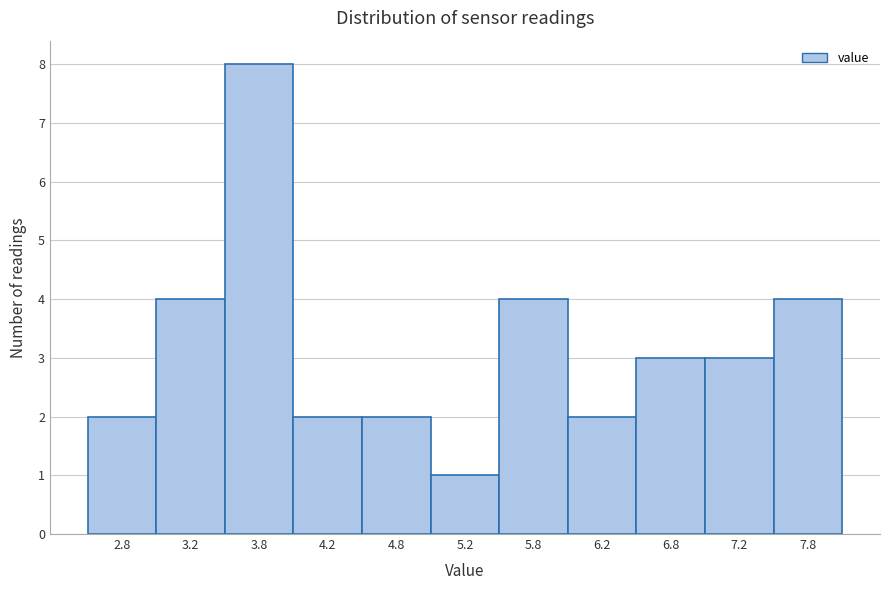

Reading left to right, list every bar in this chart as the range it spans on the x-axis followed by its height. The values are not printed on the chart, so give them approximately, as read against the axis.

2.5 to 3.0: 2
3.0 to 3.5: 4
3.5 to 4.0: 8
4.0 to 4.5: 2
4.5 to 5.0: 2
5.0 to 5.5: 1
5.5 to 6.0: 4
6.0 to 6.5: 2
6.5 to 7.0: 3
7.0 to 7.5: 3
7.5 to 8.0: 4